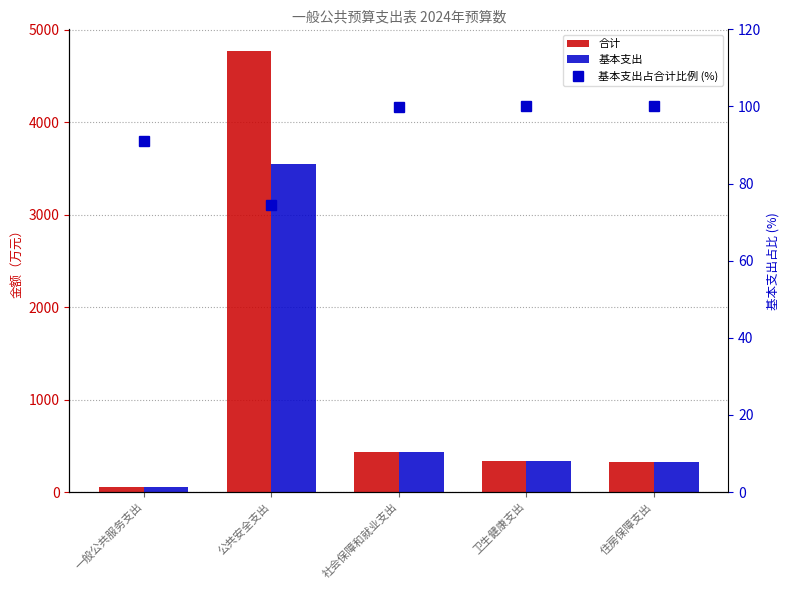

What is the label of the 4th bar from the right?

公共安全支出